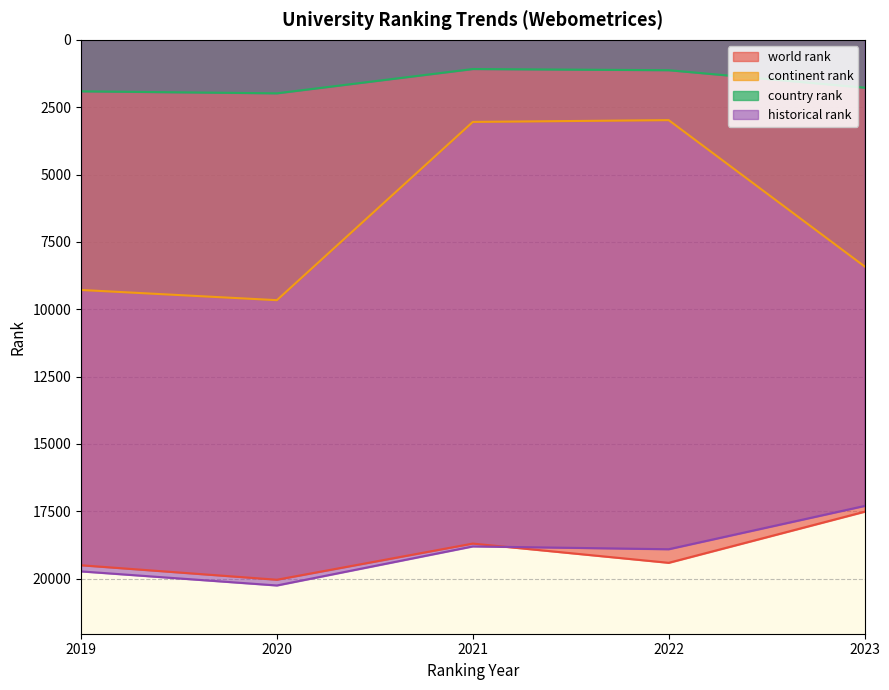

What is the difference between the maximum and minimum values in the world rank series?

2524.0